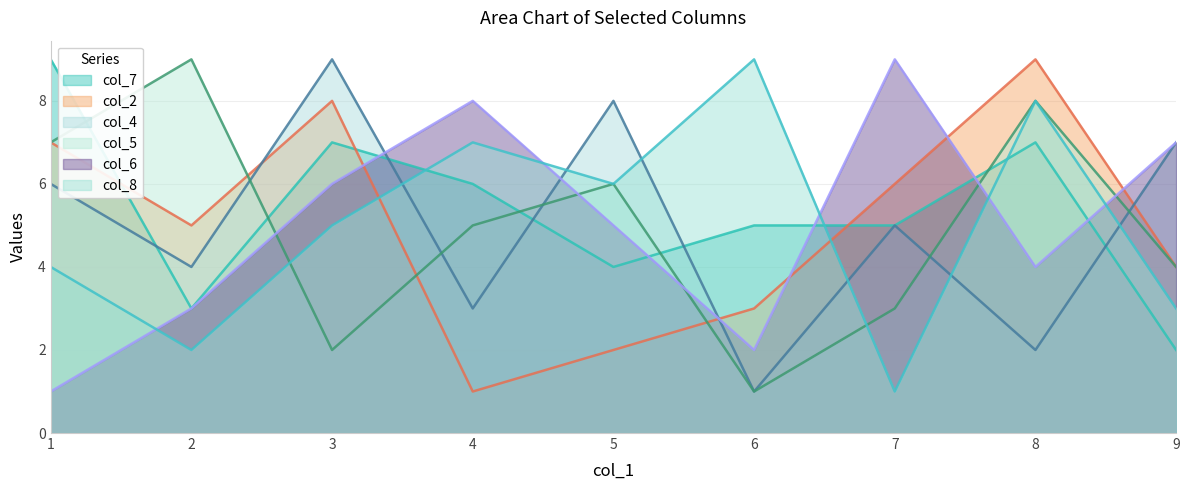

In col_2, how many points are higher than both neighbors (excluding endpoints)?

2